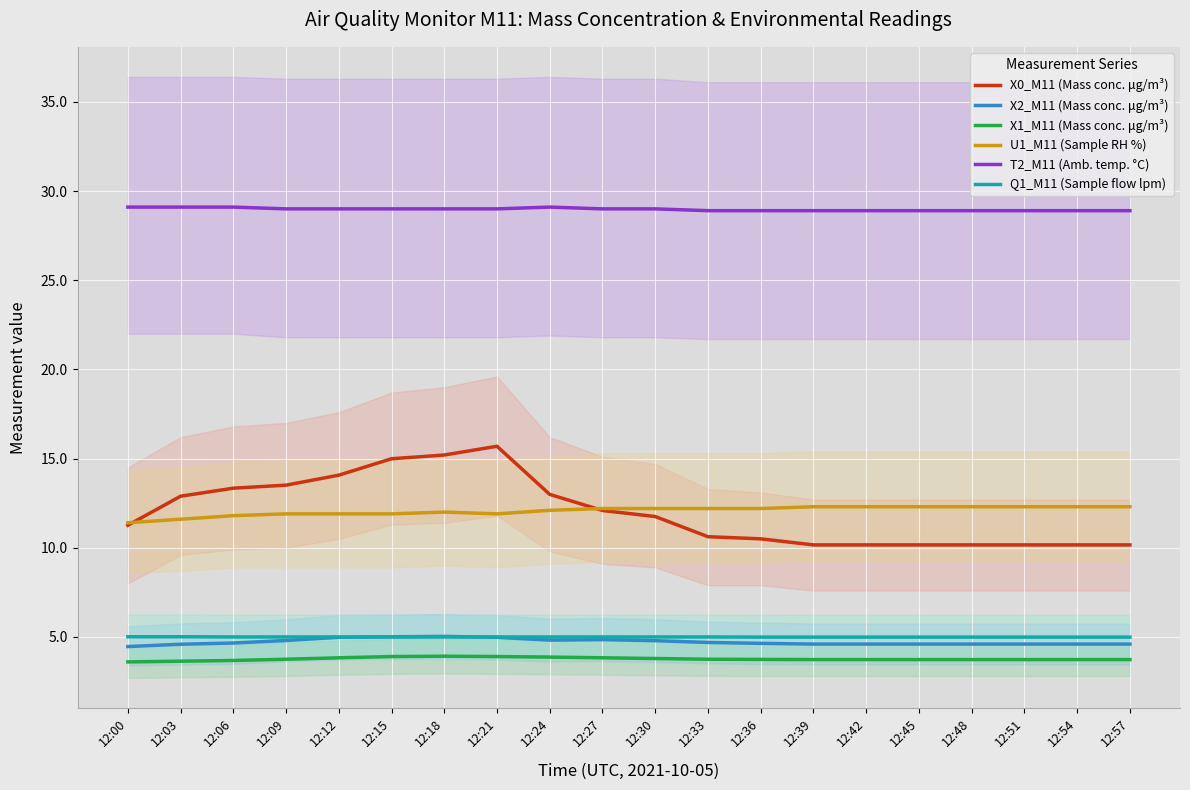

What is the difference between the X0_M11 (Mass conc. μg/m³) values at 12:27 and 12:09?

1.4